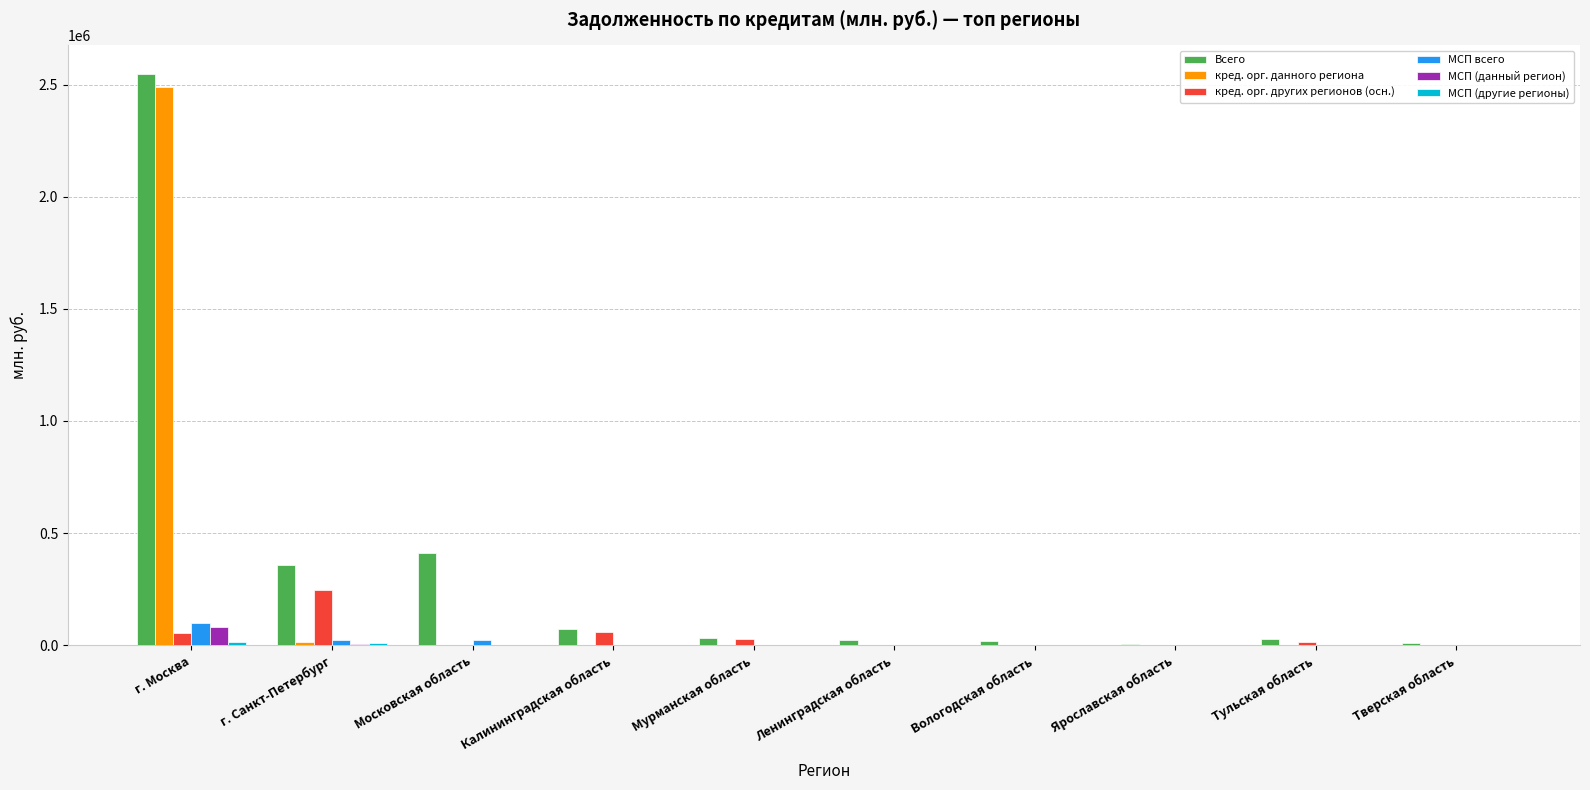

The value of Всего at Московская область is 410092. True or false?

True